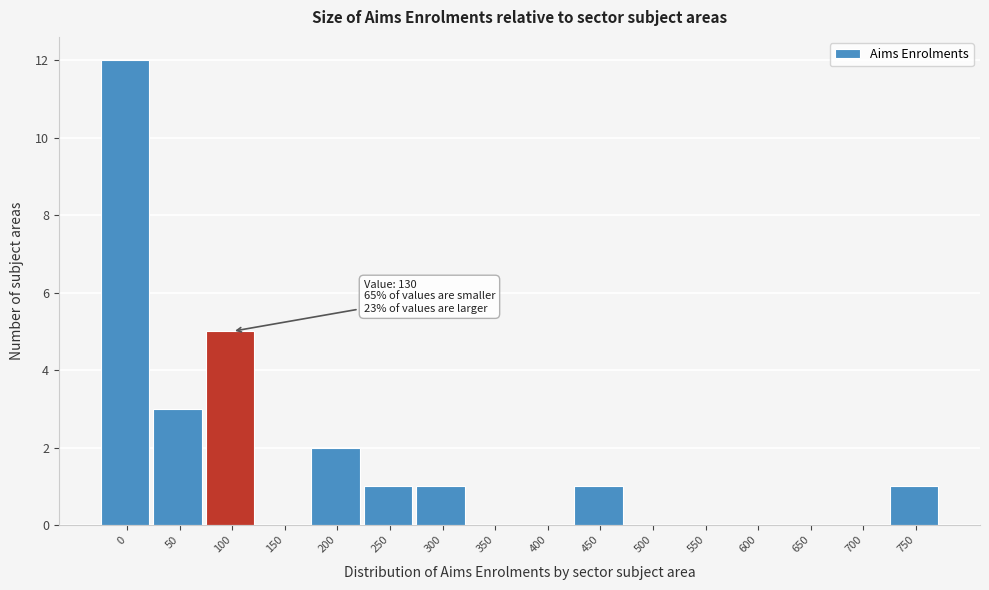

Reading right to left, extract all data points from this chart.

750=1	700=0	650=0	600=0	550=0	500=0	450=1	400=0	350=0	300=1	250=1	200=2	150=0	100=5	50=3	0=12